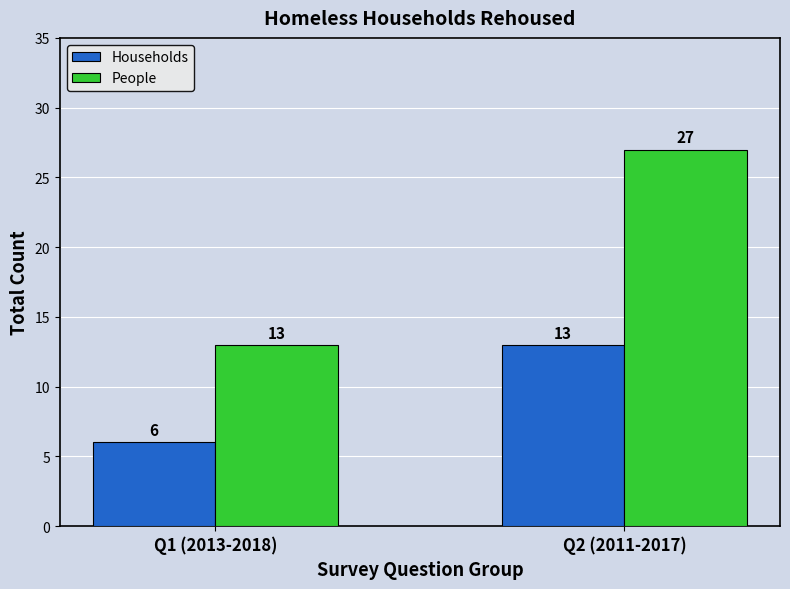

What is the difference between the highest and lowest values at Q1 (2013-2018)?

7